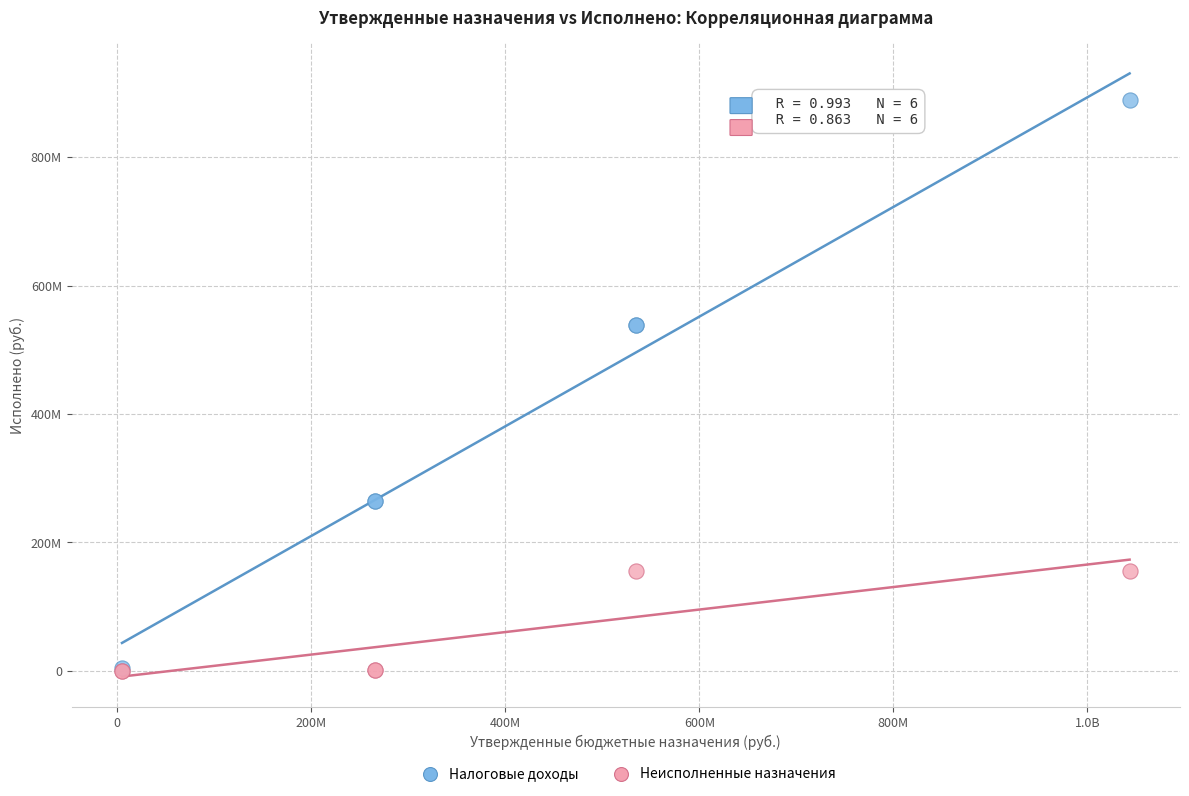

Which series reaches the maximum Y coordinate?

Налоговые доходы